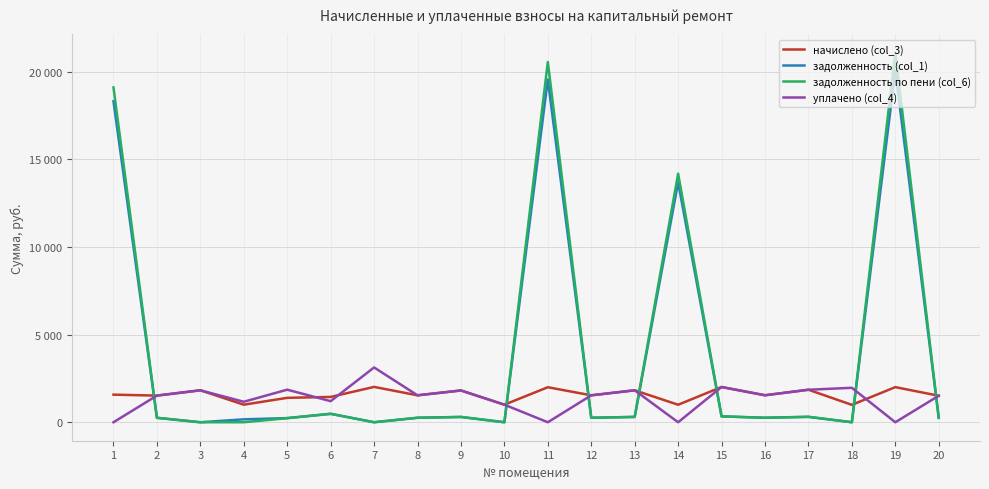

True or false: задолженность (col_1) and задолженность по пени (col_6) cross at least once.

False